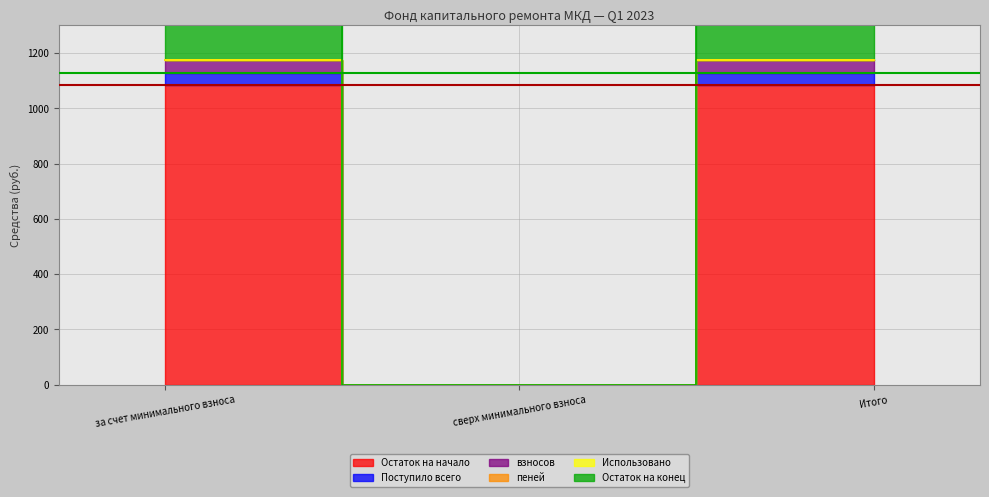

How many values in the Поступило всего series are below 1129?

1